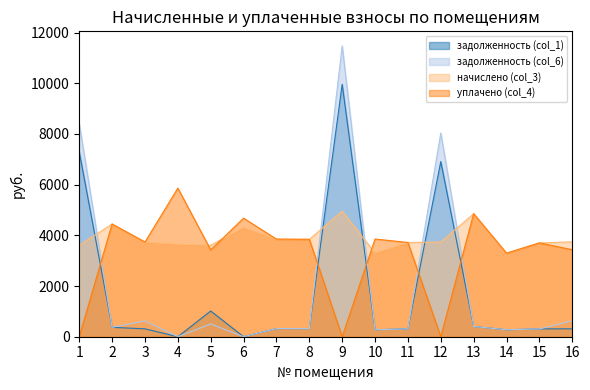

Which series has the widest spread of values?

задолженность (col_6)